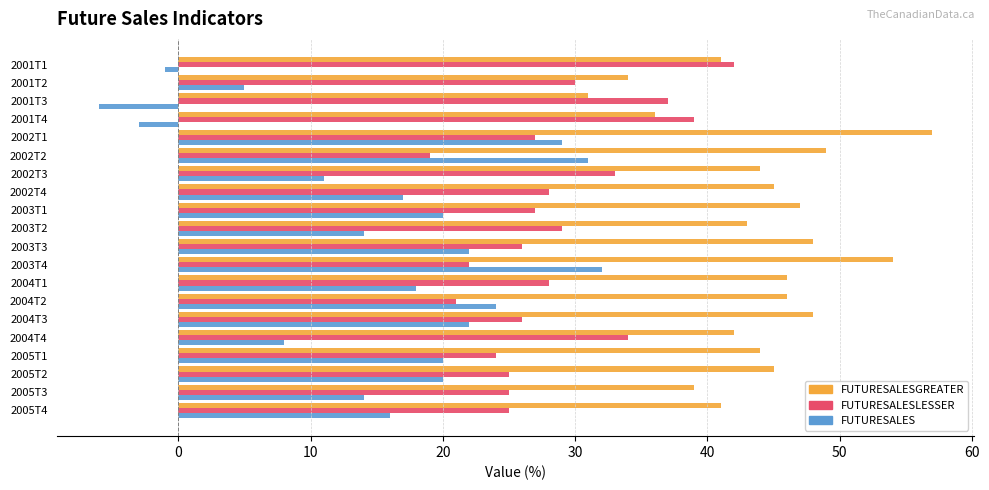

At which category does the chart reach its minimum across all series?

2001T3